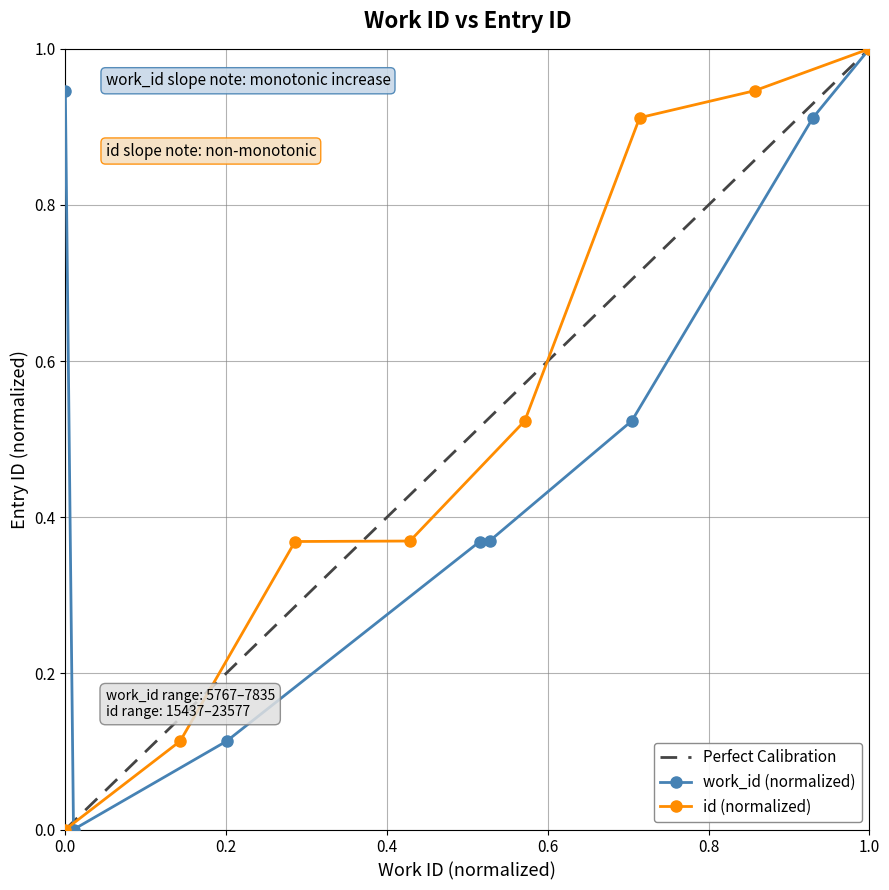

At which label does id (normalized) reach its peak?

1.0